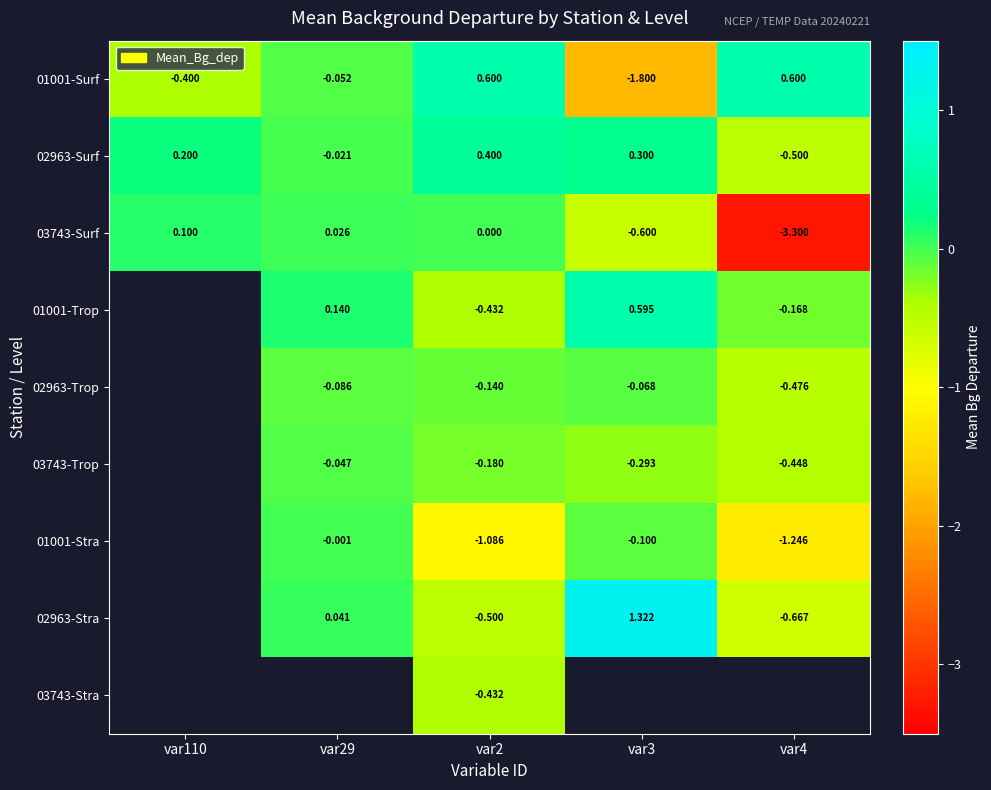

Which series has the largest range (max minus min)?

03743-Surf